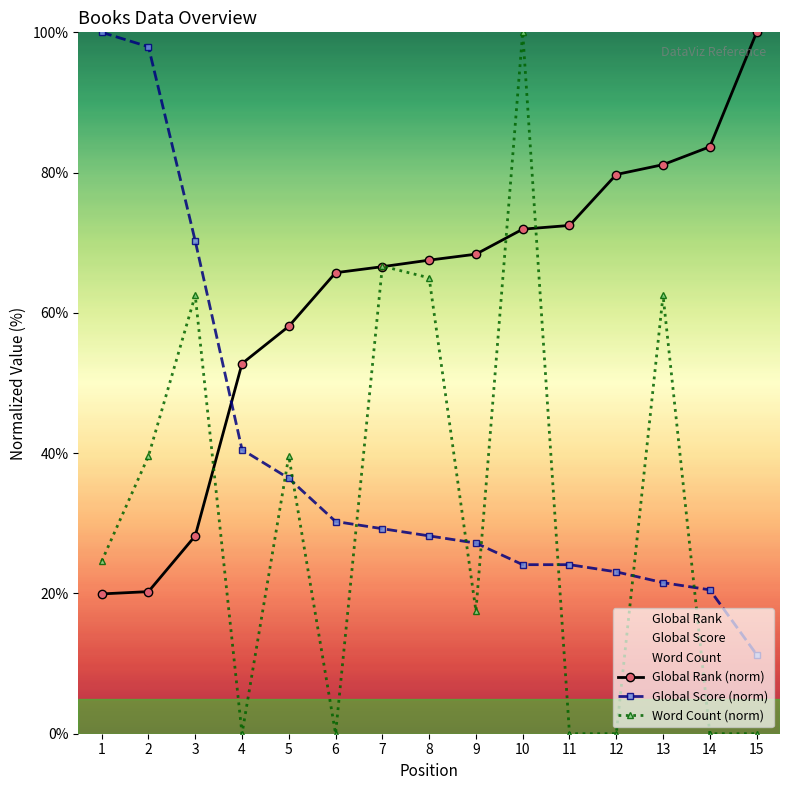

Reading left to right, what are all the values shown in this chart?

Global Rank (norm): 19.9	20.3	28.2	52.8	58.1	65.7	66.6	67.5	68.4	71.9	72.5	79.7	81.1	83.7	100.0
Global Score (norm): 100.0	97.9	70.3	40.5	36.4	30.3	29.2	28.2	27.2	24.1	24.1	23.1	21.5	20.5	11.3
Word Count (norm): 24.6	39.6	62.5	0.0	39.6	0.0	66.7	65.0	17.5	100.0	0.0	0.0	62.5	0.0	0.0